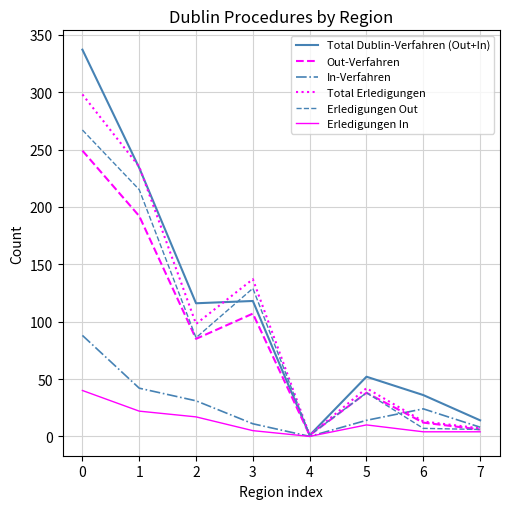

Is the value of Erledigungen Out at 7 greater than the value of Erledigungen In at 0?

No